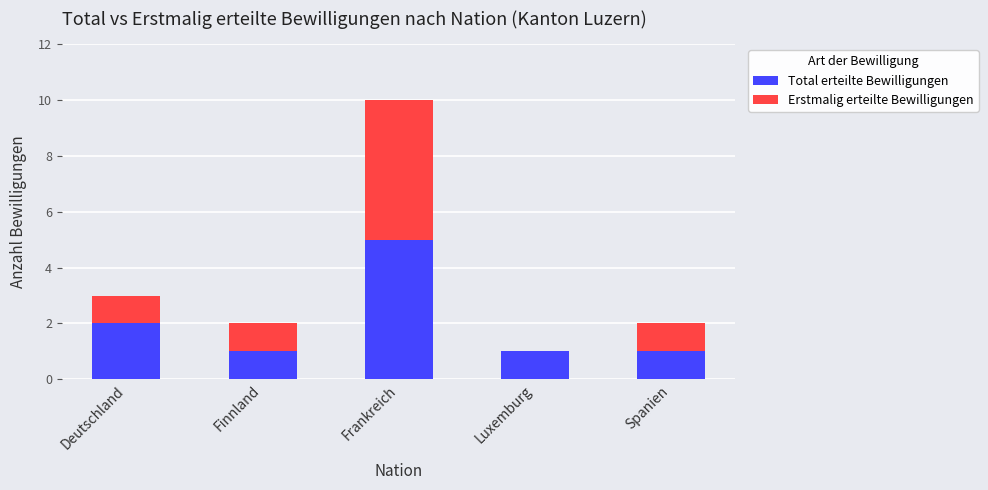

Is it true that Total erteilte Bewilligungen equals 0 at Finnland?

False